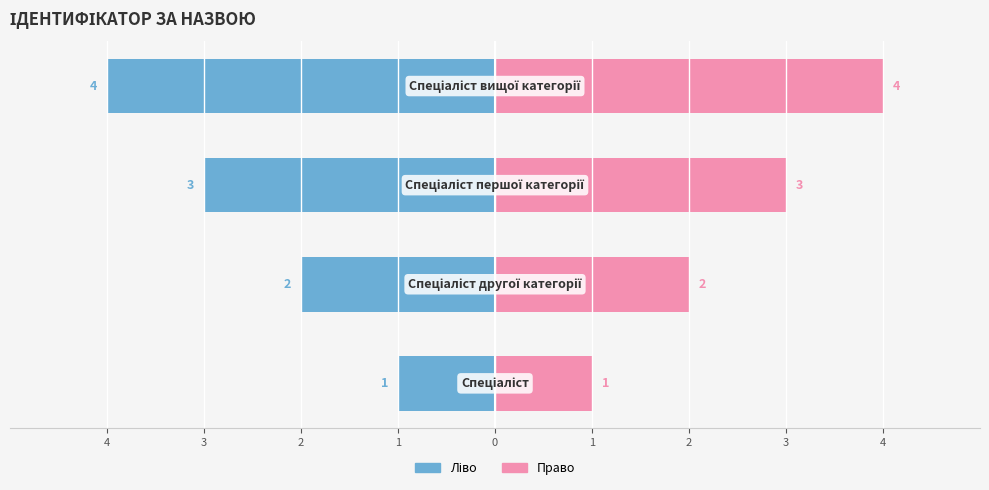

What is the difference between the maximum and second lowest values in the Ідентифікатор (право) series?

2